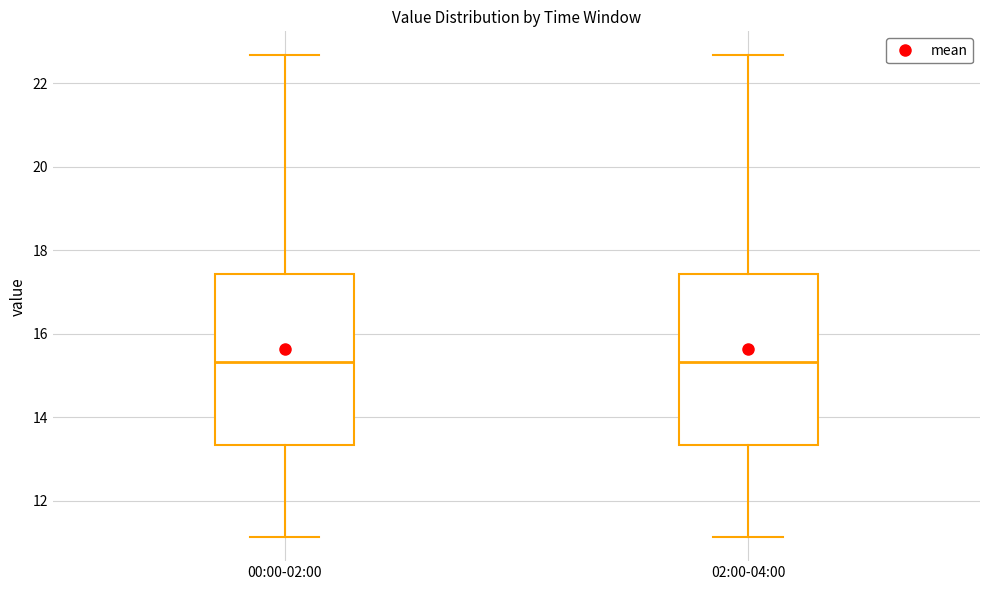

Reading left to right, transcribe this box plot: for each box, give where its median line is, the range the box spans, and where its two whiskers end, as read against the y-axis. The values are not printed on the chart, so give them approximately, as read against the axis.

00:00-02:00: median 15.4, box 13.4 to 17.4, whiskers 11.2 to 22.6
02:00-04:00: median 15.4, box 13.4 to 17.4, whiskers 11.2 to 22.6